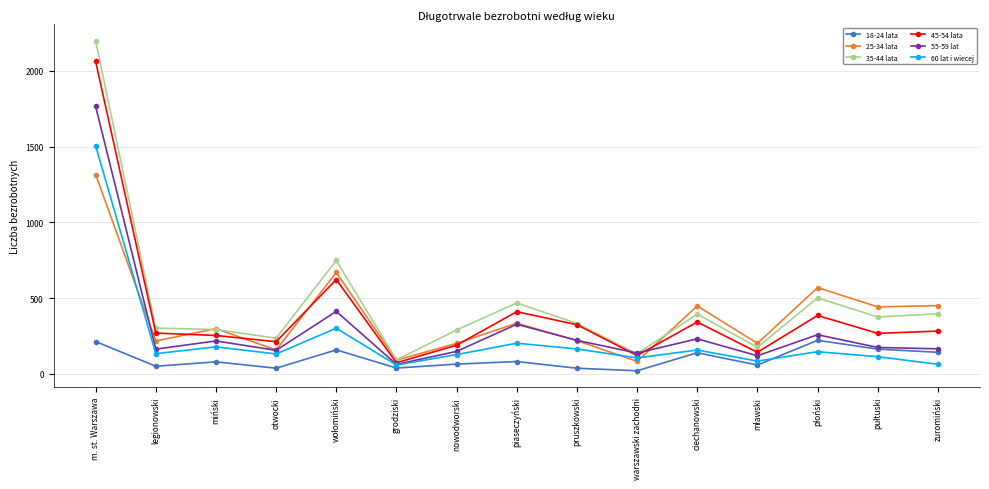

Which series has the widest spread of values?

35-44 lata